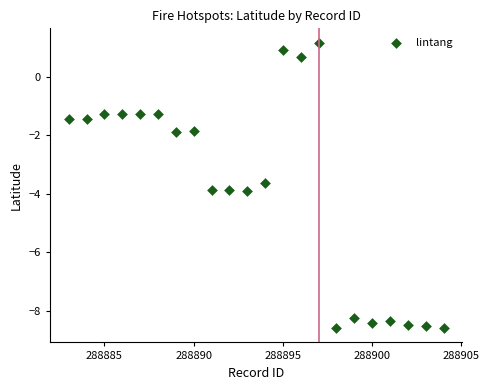

What is the range of X values (max minus min)?

21.0